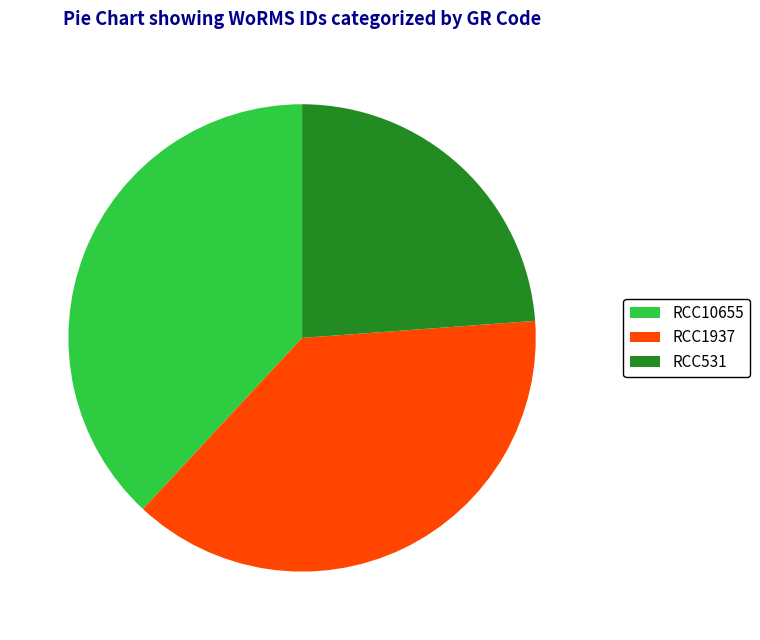

True or false: RCC1937 accounts for 46% of the total.

False